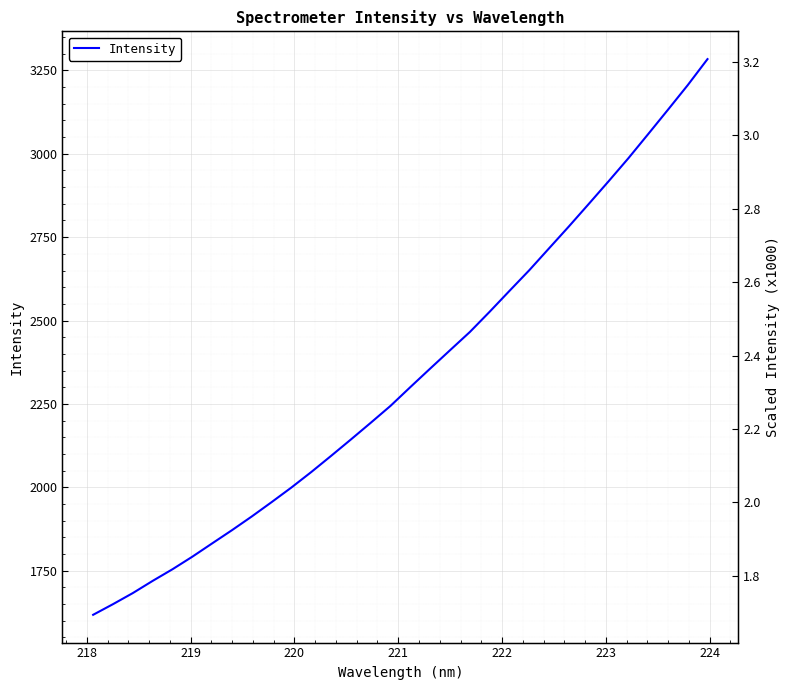

Does the chart display data point markers on the line(s)?

No